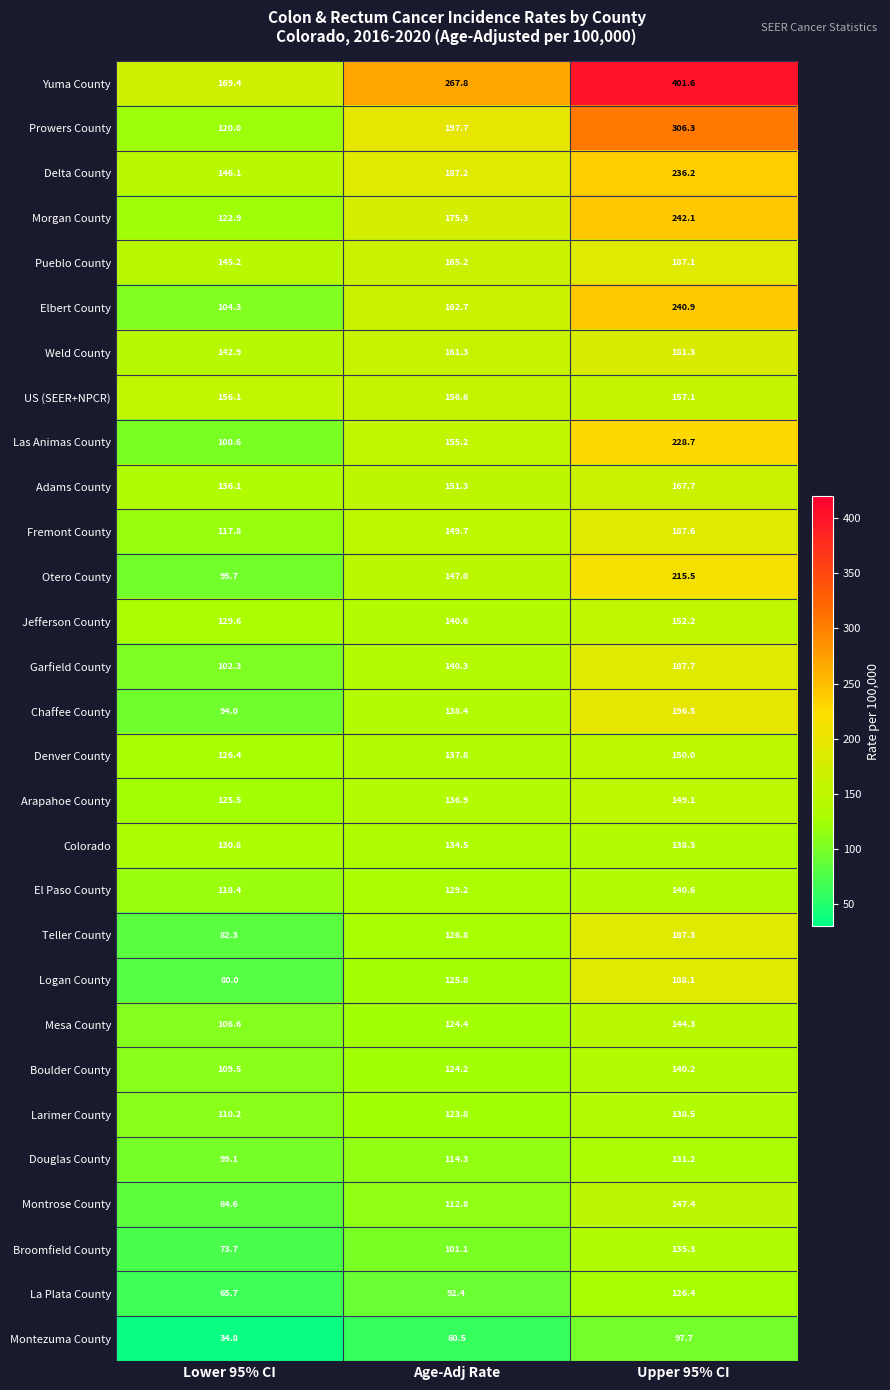

What is the total value across all series at Upper 95% CI?

5302.9